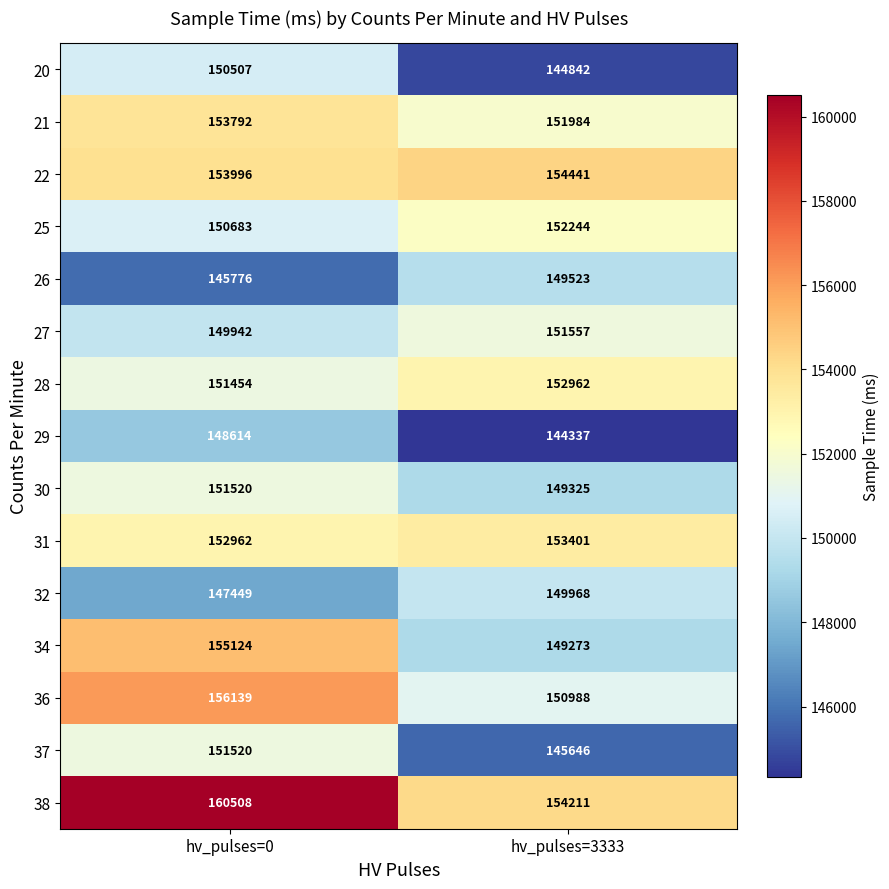

Reading right to left, extract all data points from this chart.

20: 144842	150507
21: 151984	153792
22: 154441	153996
25: 152244	150683
26: 149523	145776
27: 151557	149942
28: 152962	151454
29: 144337	148614
30: 149325	151520
31: 153401	152962
32: 149968	147449
34: 149273	155124
36: 150988	156139
37: 145646	151520
38: 154211	160508